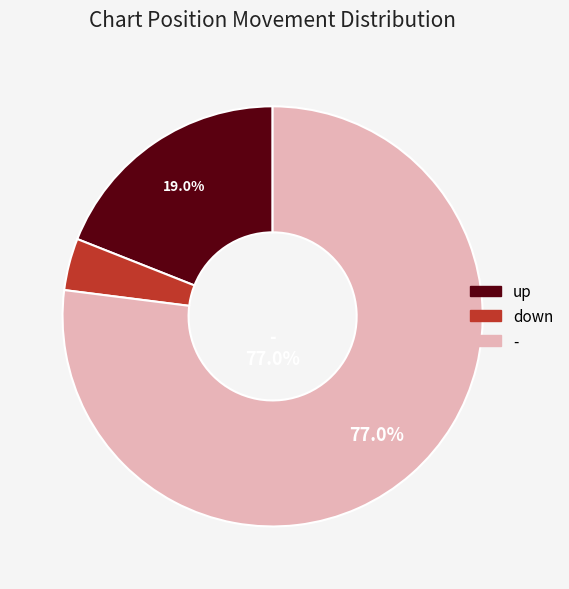

Between - and down, which is larger?

-